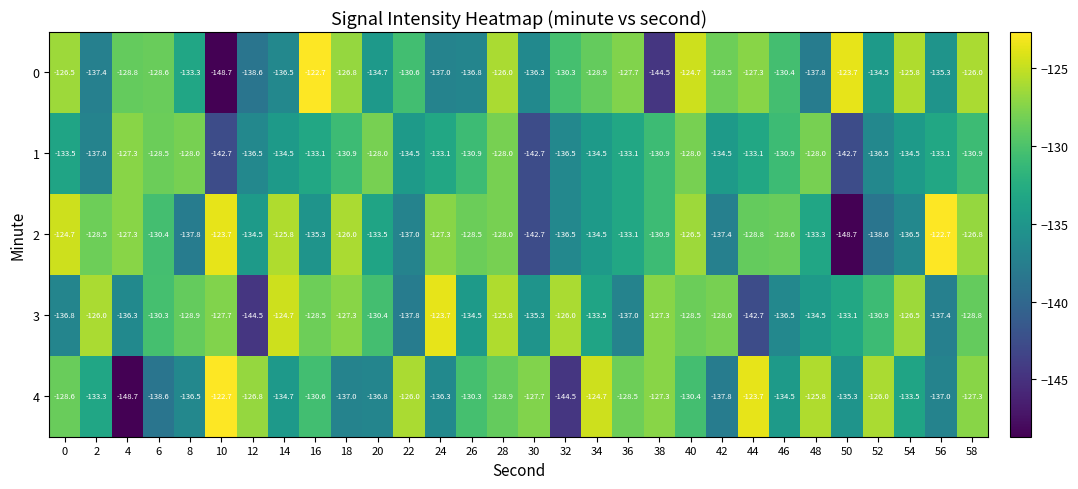

What is the minimum value for 1?

-142.7